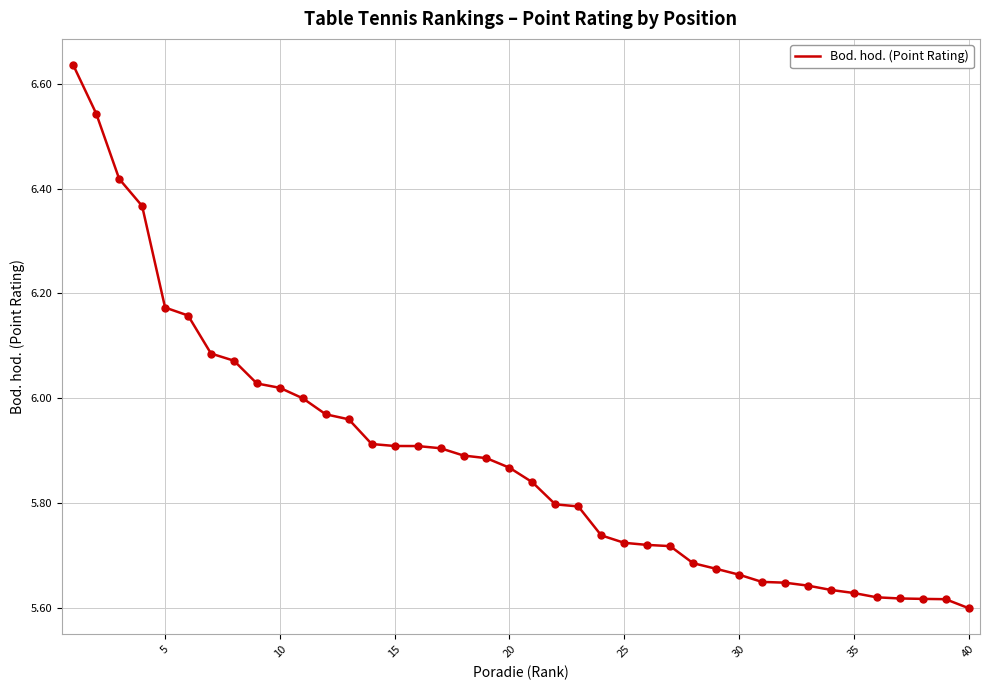

What is the difference between the maximum and minimum values?

1.0